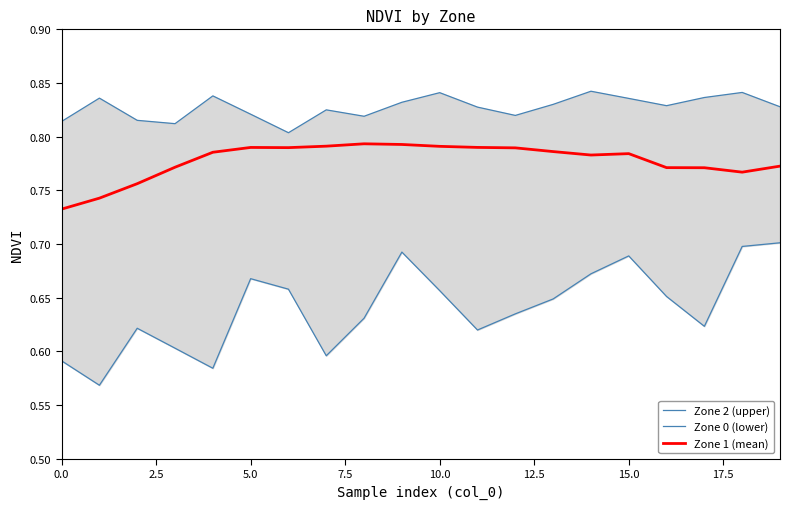

Which series has the largest total across all categories?

Zone 2 (upper)